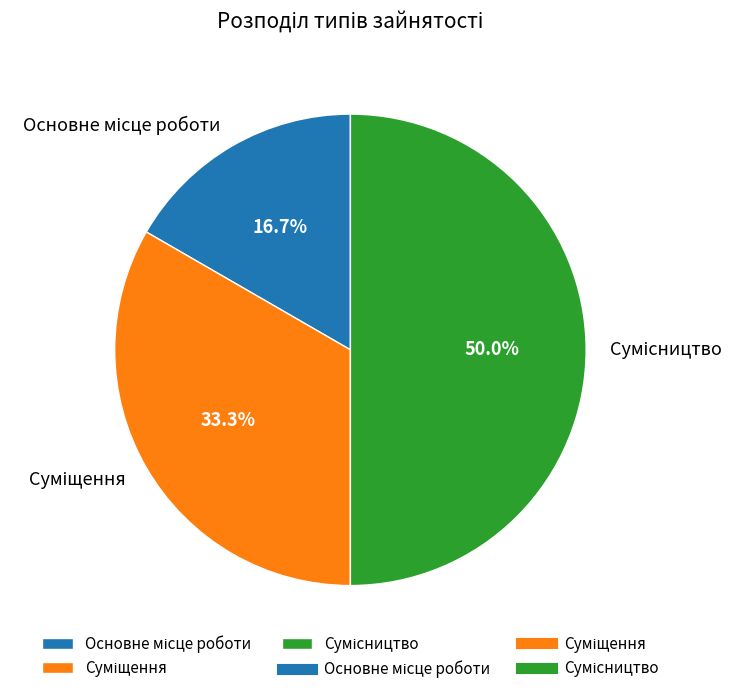

How many segments does this pie chart have?

3